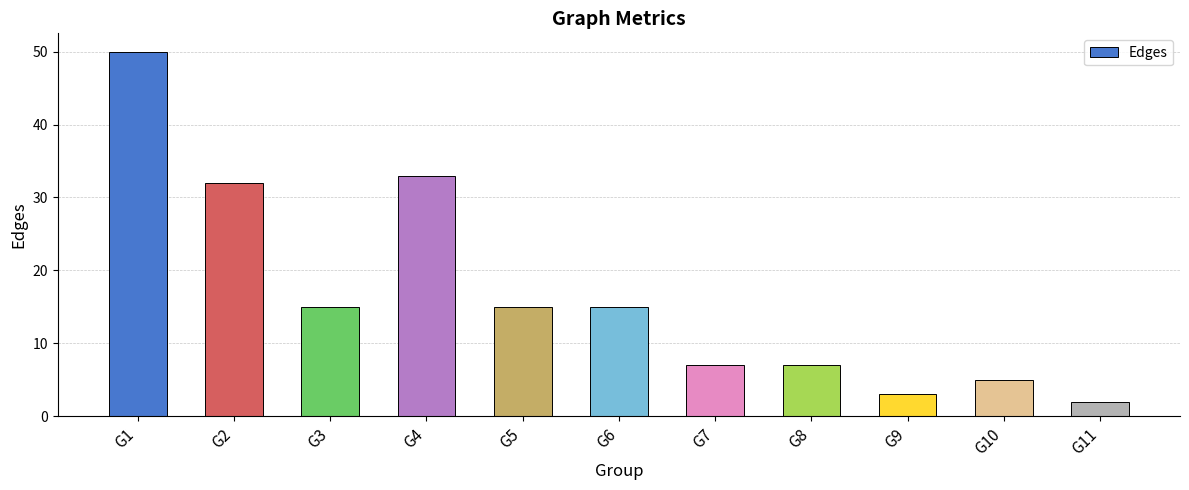

At which label does the data first exceed 15?

G1